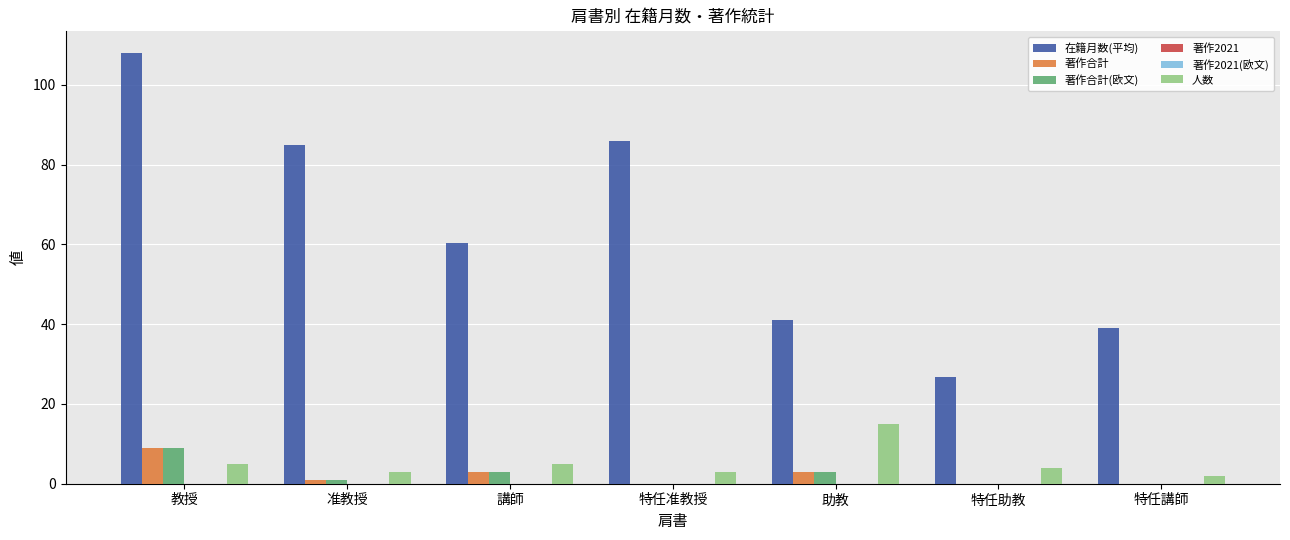

How many distinct data groups are displayed?

6